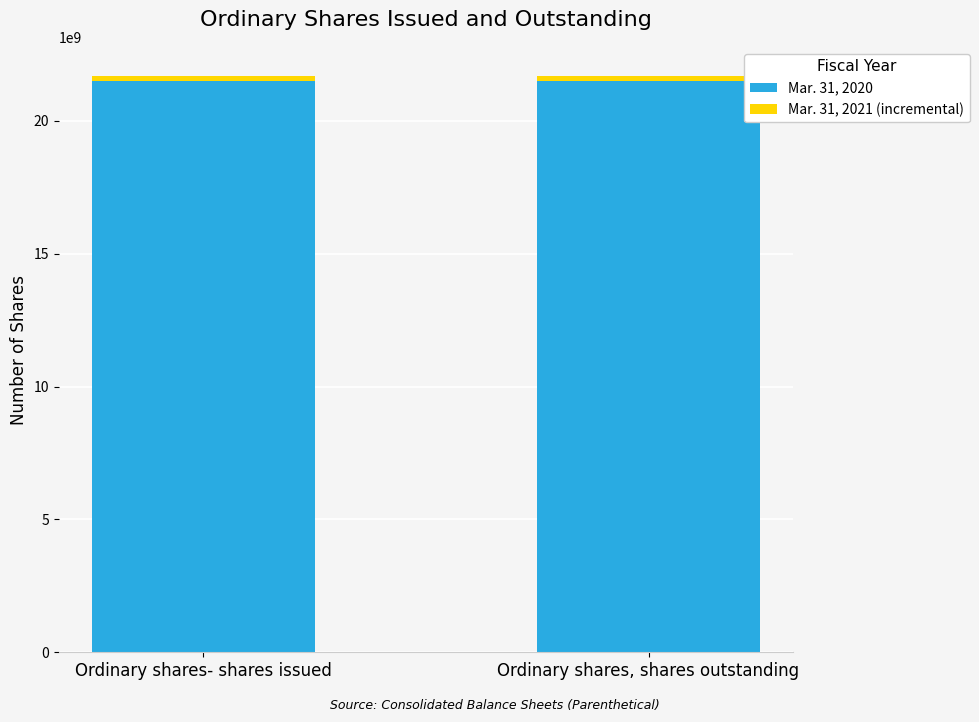

Is it true that Mar. 31, 2020 equals 6011597354 at Ordinary shares- shares issued?

False